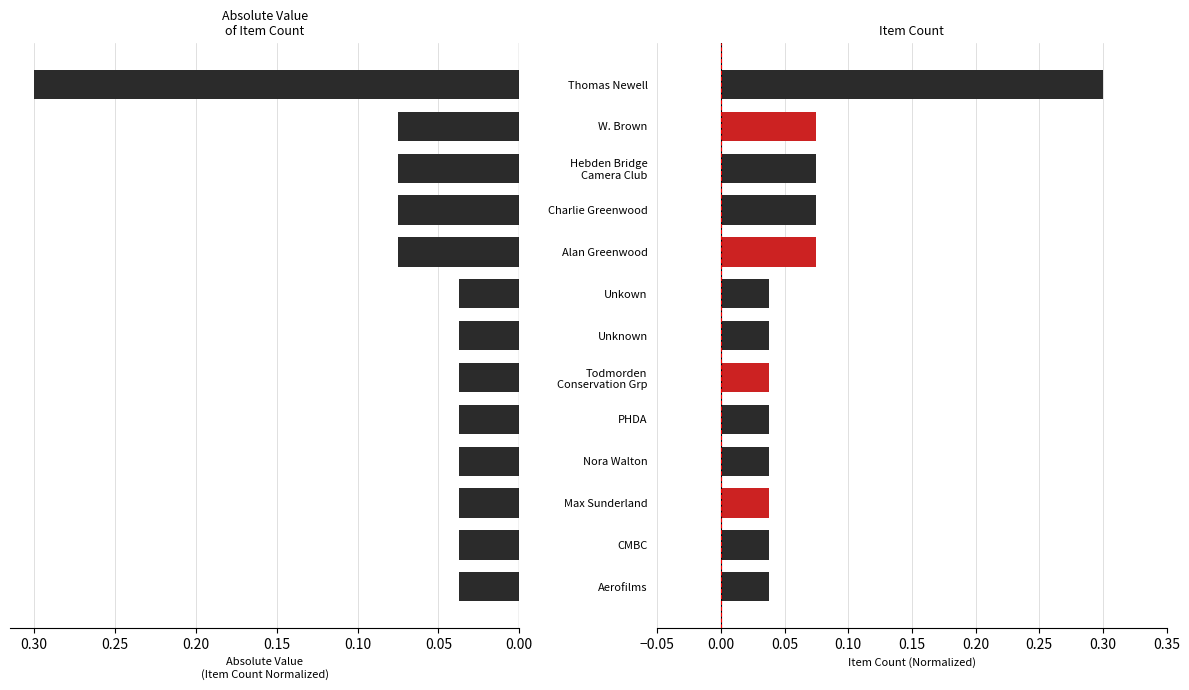

How many bars are there in each group?

2